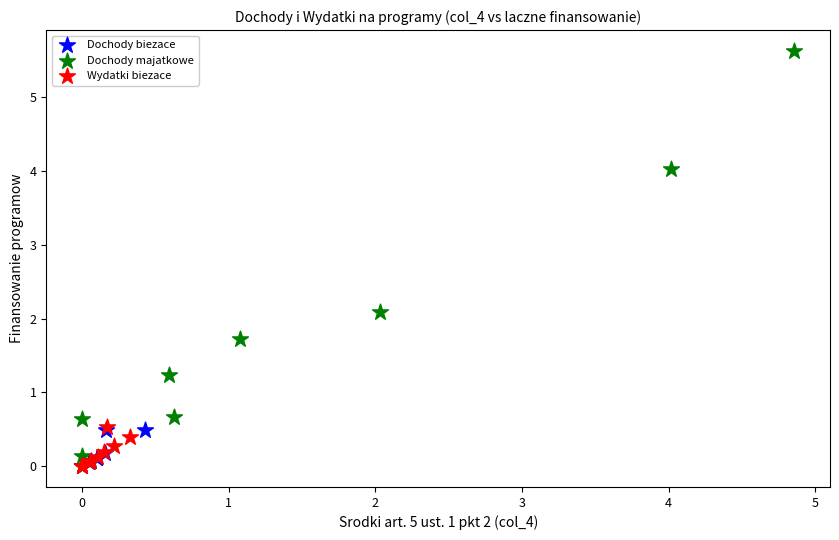

Which series reaches the maximum Y coordinate?

Dochody majatkowe